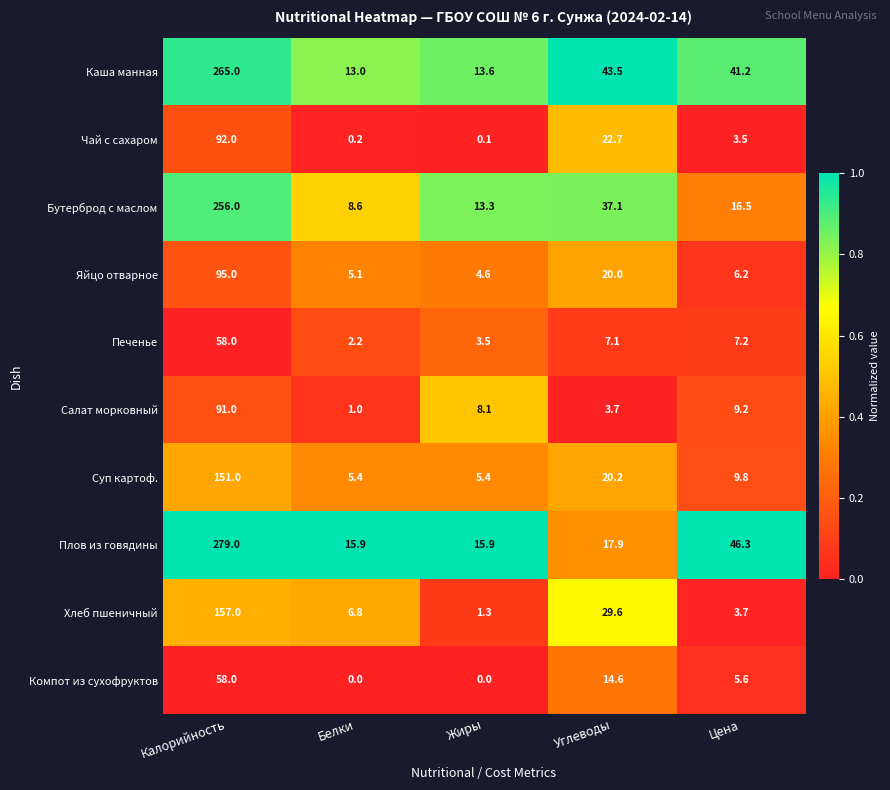

What is the sum of all Плов из говядины values?

375.0